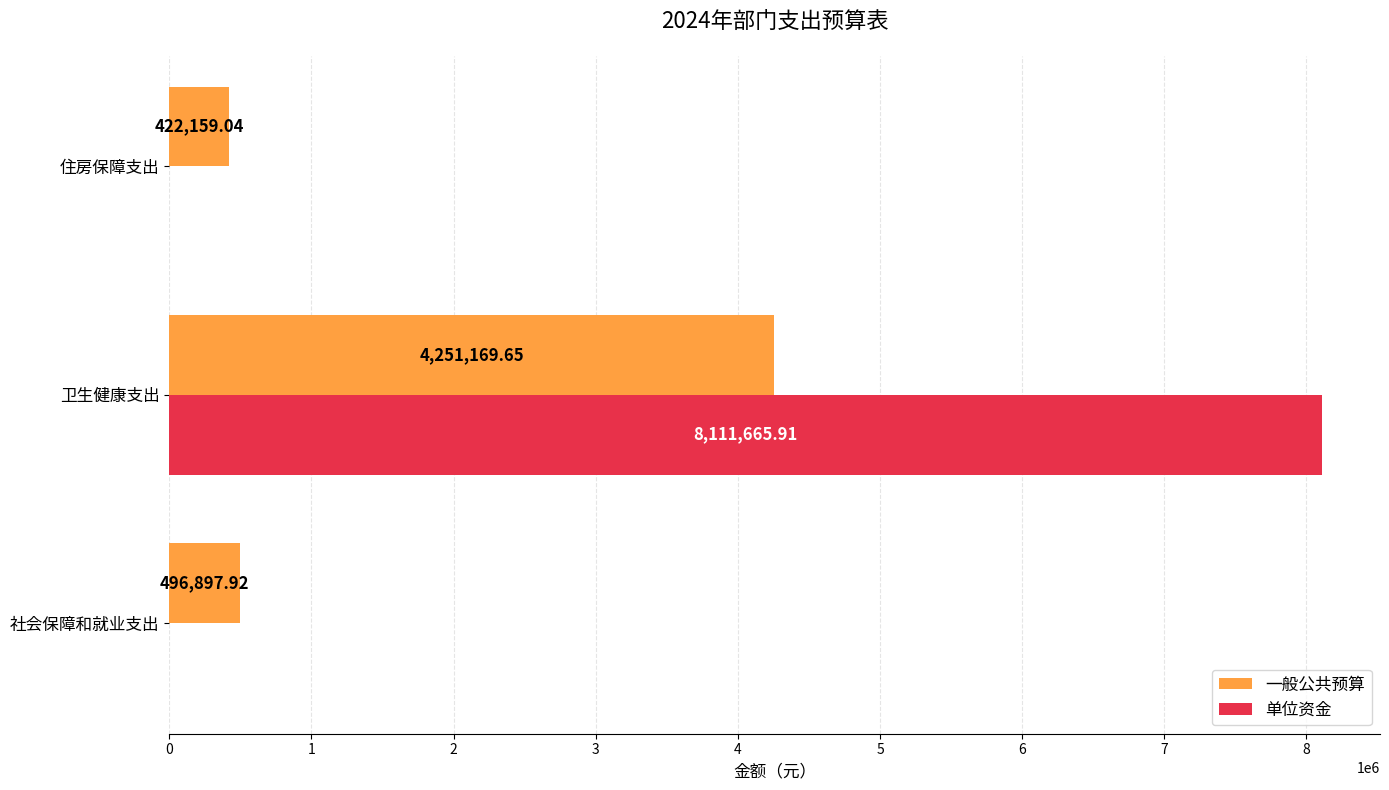

At which label is 一般公共预算 closest to 2336664?

社会保障和就业支出